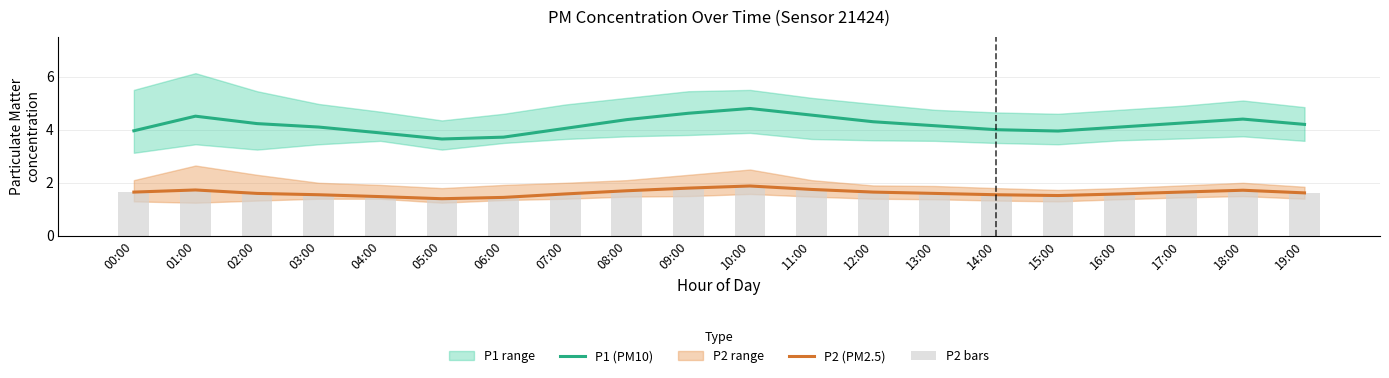

Which series has the largest range (max minus min)?

P1 (PM10)